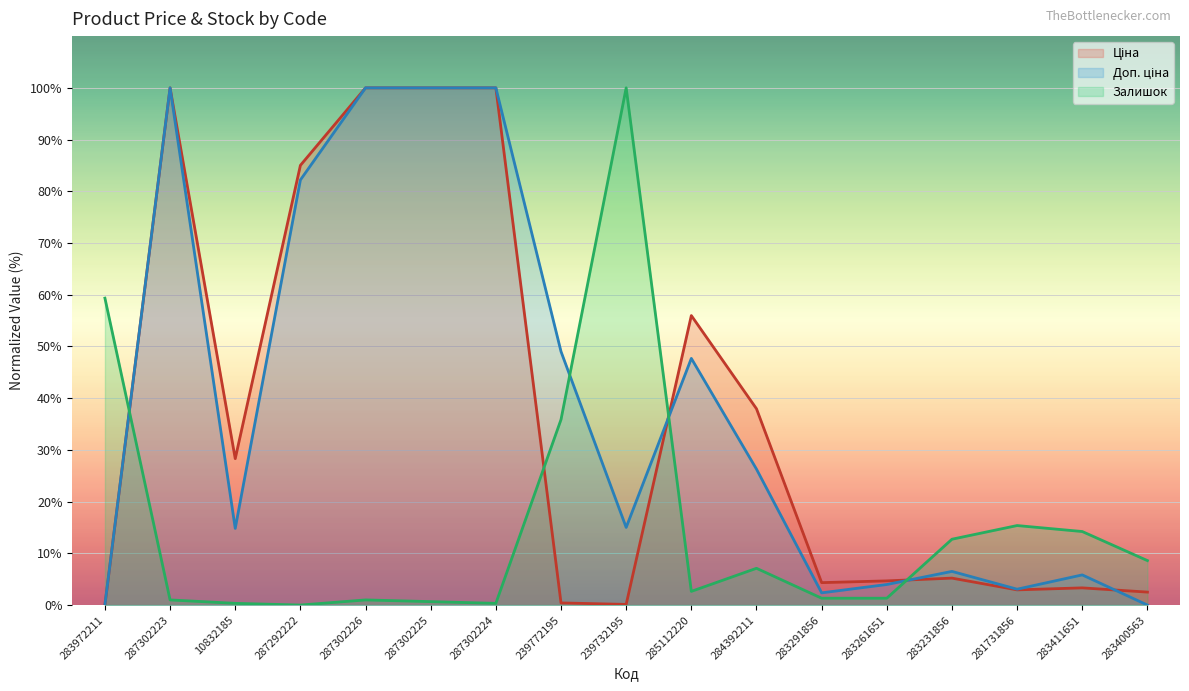

At which label does Залишок first exceed 2?

283972211